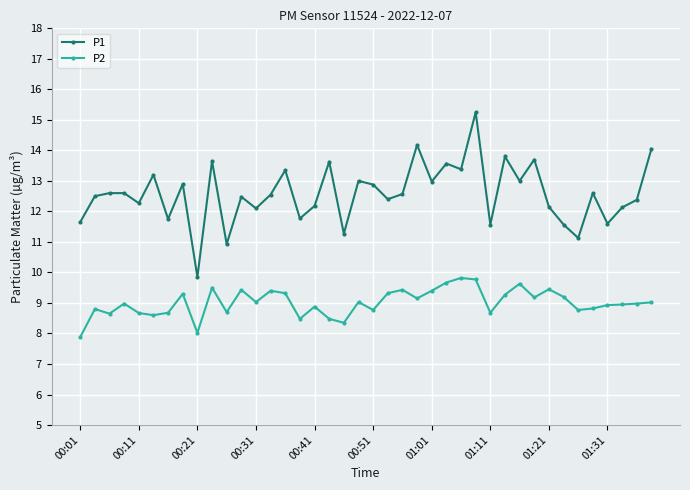

Which series has the largest total across all categories?

P1